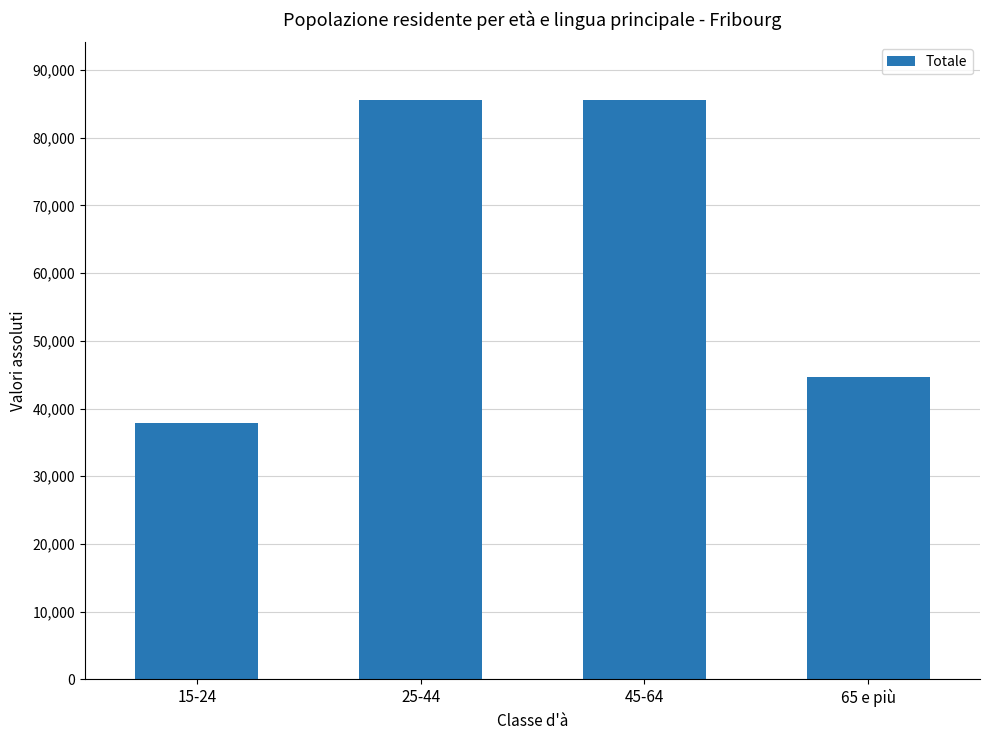

The value at 45-64 is 85505.0. True or false?

True